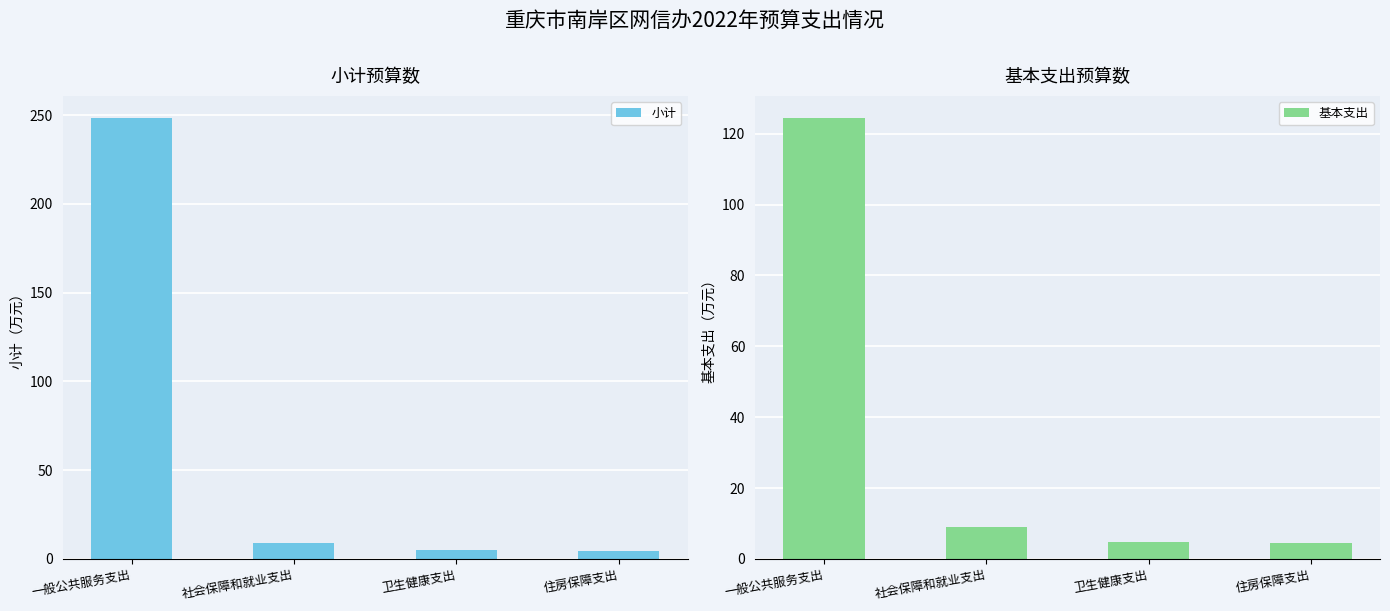

True or false: 小计 has a value of 7.2 at 卫生健康支出.

False